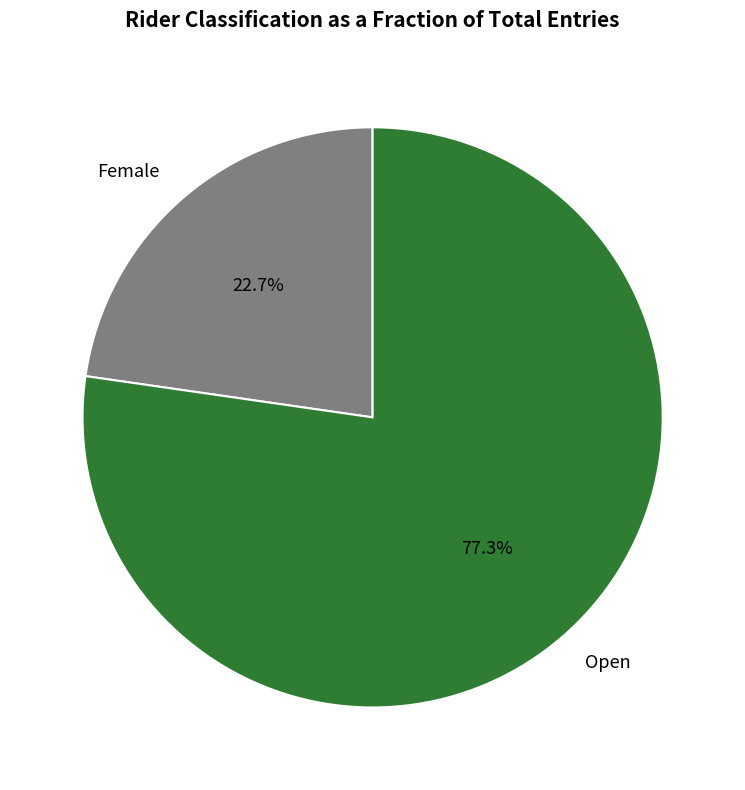

The Female slice represents 23% of the pie. True or false?

True